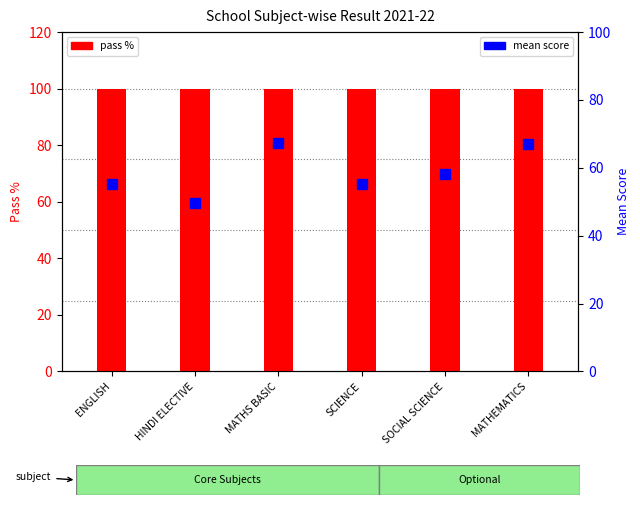

Rank the categories by mean score value from lowest to highest.

HINDI ELECTIVE, SCIENCE, ENGLISH, SOCIAL SCIENCE, MATHEMATICS, MATHS BASIC